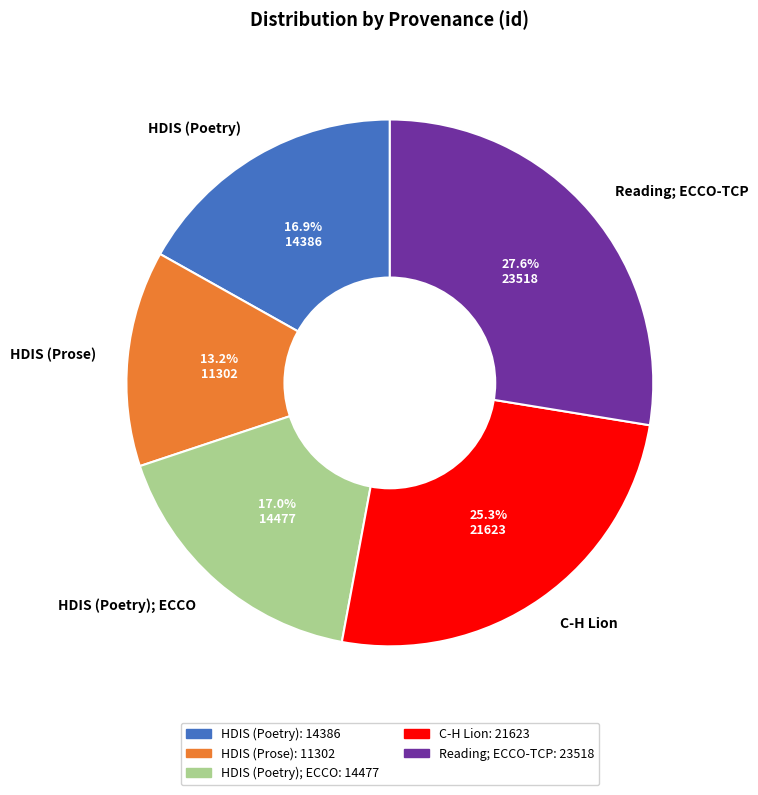

Does Reading; ECCO-TCP represent more than half of the total?

No